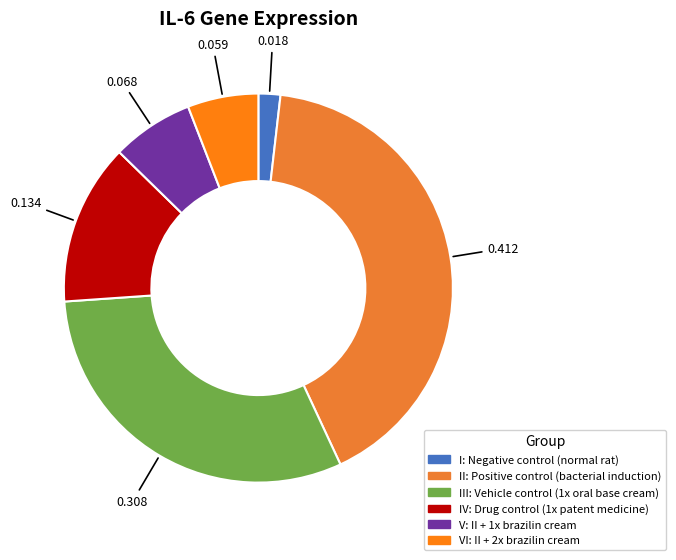

How many slices are in this pie chart?

6